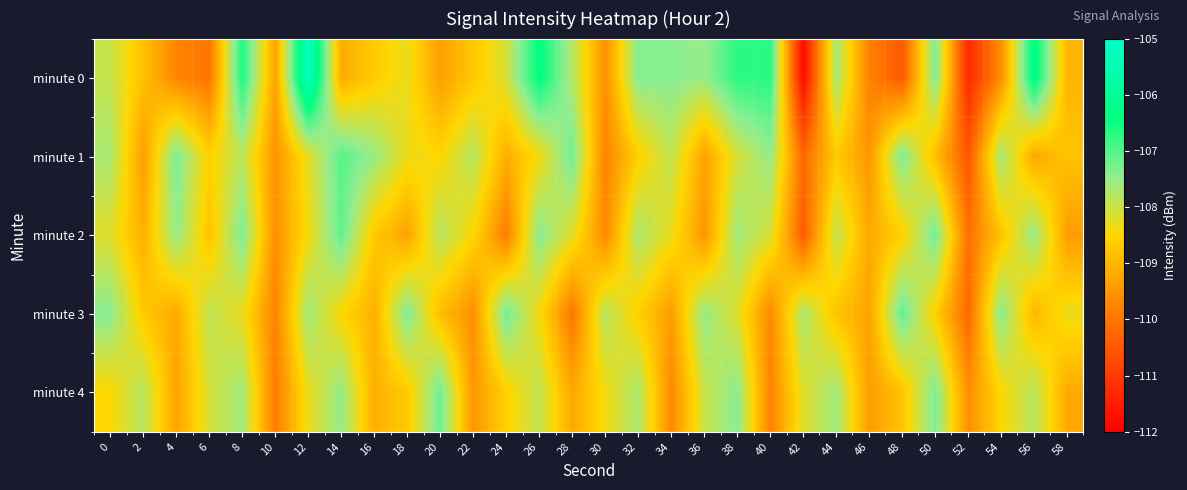

Which has a higher value, 10 or 14?

14